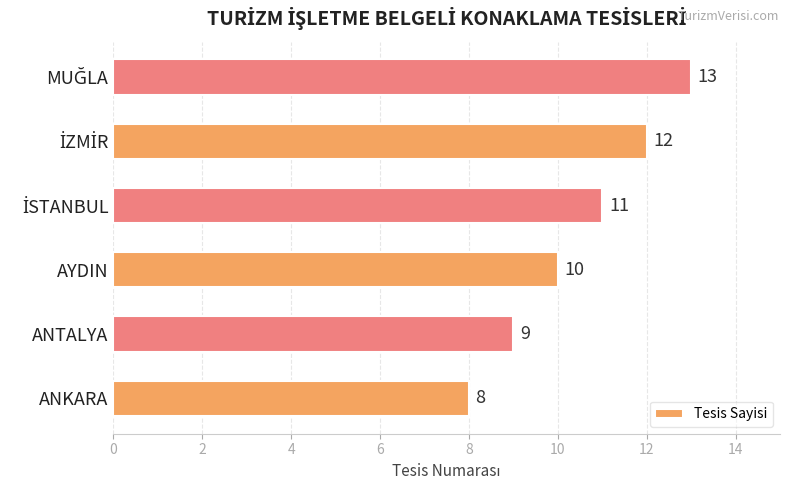

What is the sum of all values?

63